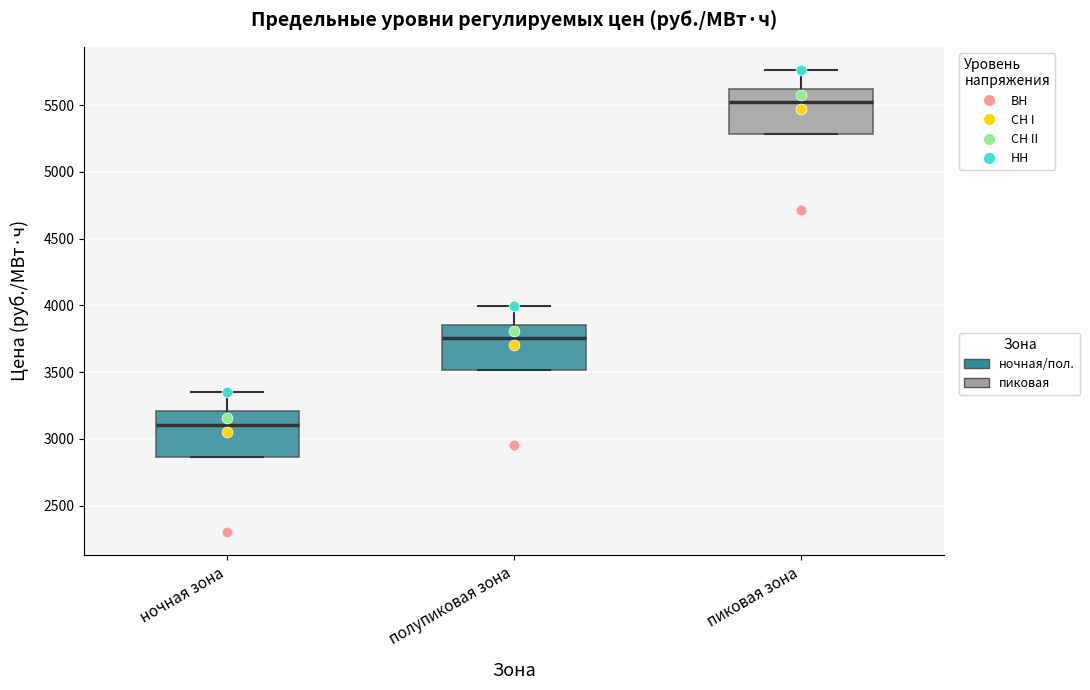

Reading left to right, read every box against the y-axis: the position of its median line, the range the box covers, and the ends of its whiskers. The values are not printed on the chart, so give them approximately, as read against the axis.

ночная зона: median 3100, box 2850 to 3200, whiskers 2850 to 3350
полупиковая зона: median 3750, box 3500 to 3850, whiskers 3500 to 4000
пиковая зона: median 5500, box 5300 to 5600, whiskers 5300 to 5750